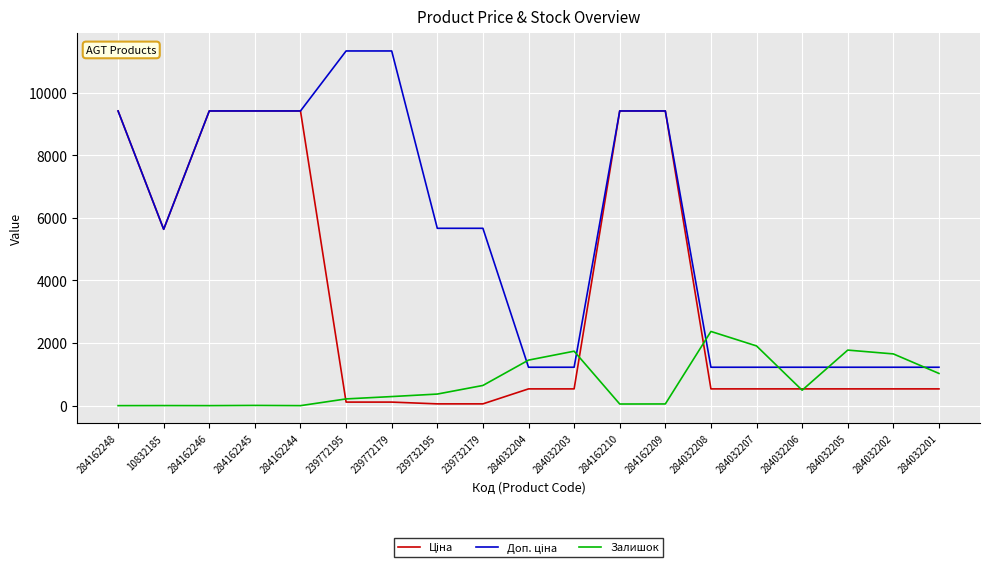

At which label does Залишок reach its peak?

284032208